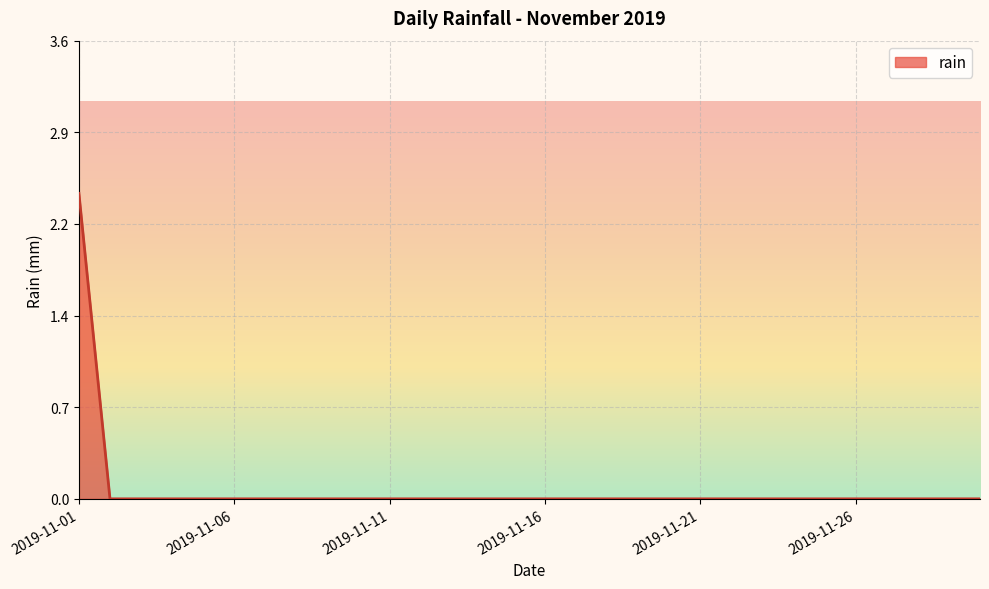

Does the chart have visible grid lines?

Yes